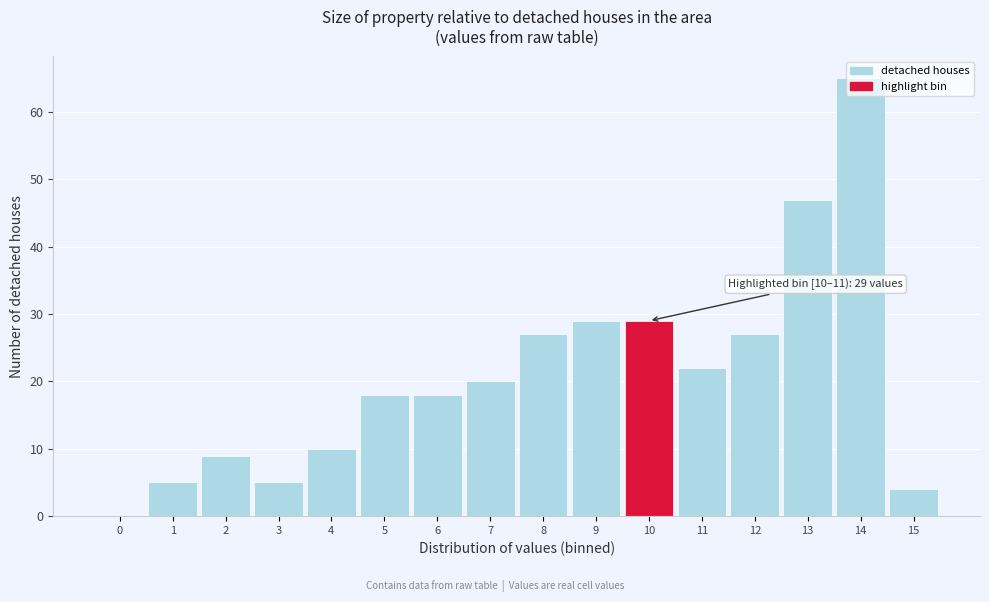

Is it true that the value at 4 is 6?

False